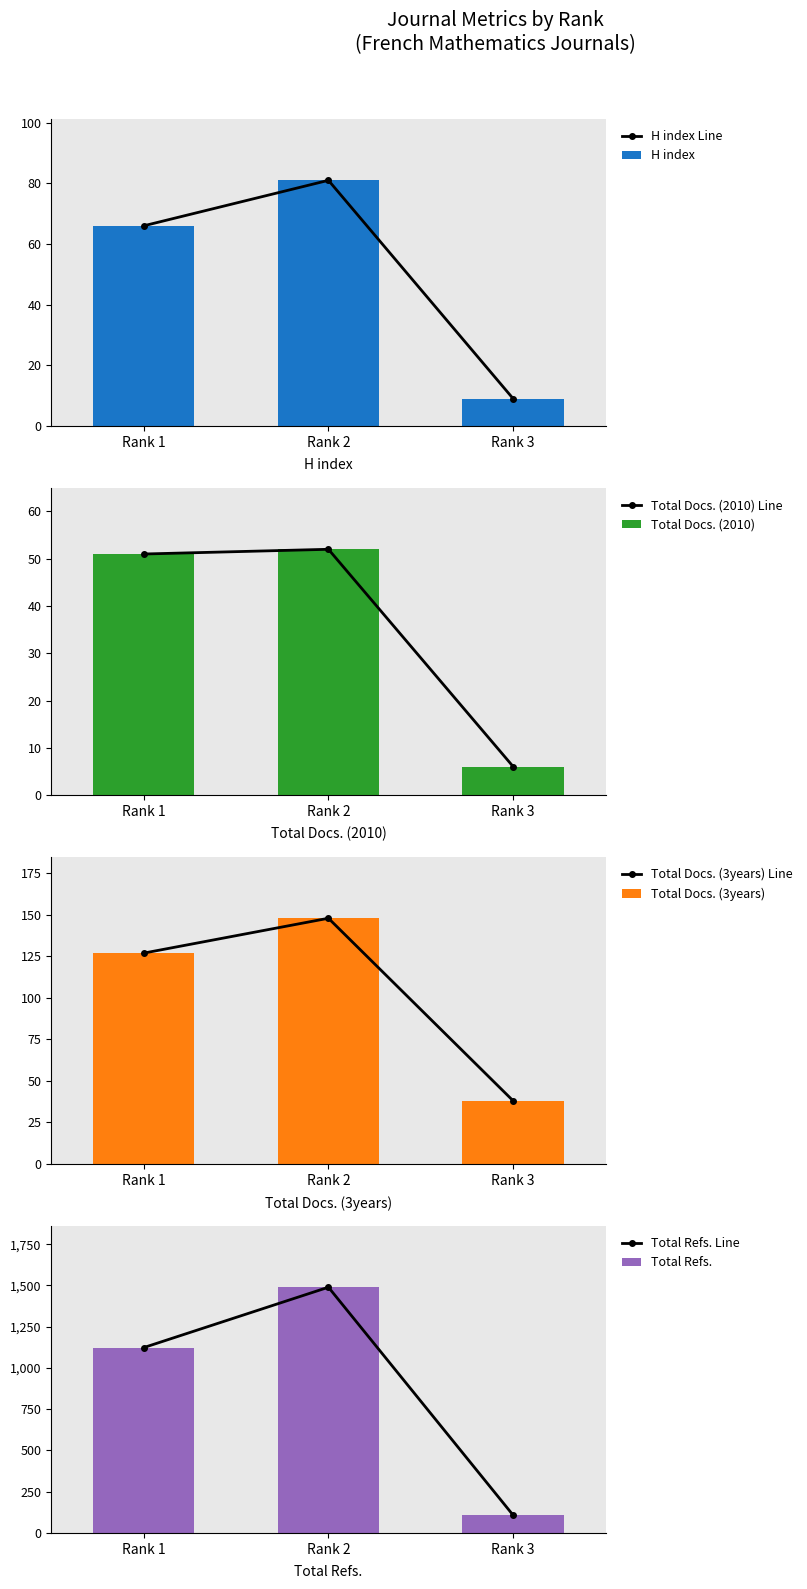

Which label corresponds to the largest value in the chart?

Rank 2